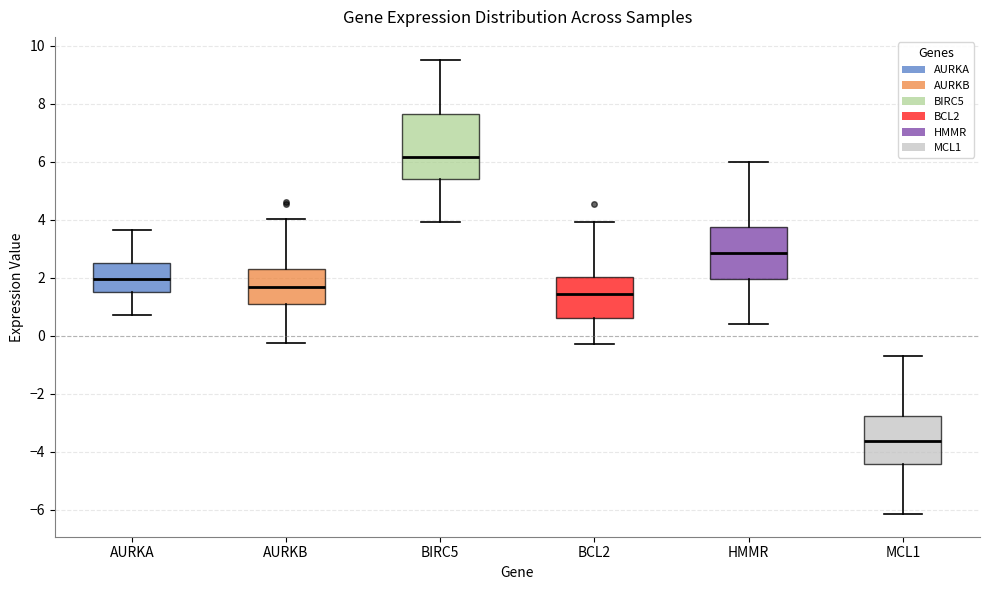

Where is the upper edge of the box for AURKA on the y-axis? The values are not printed on the chart, so give them approximately, as read against the axis.

2.6